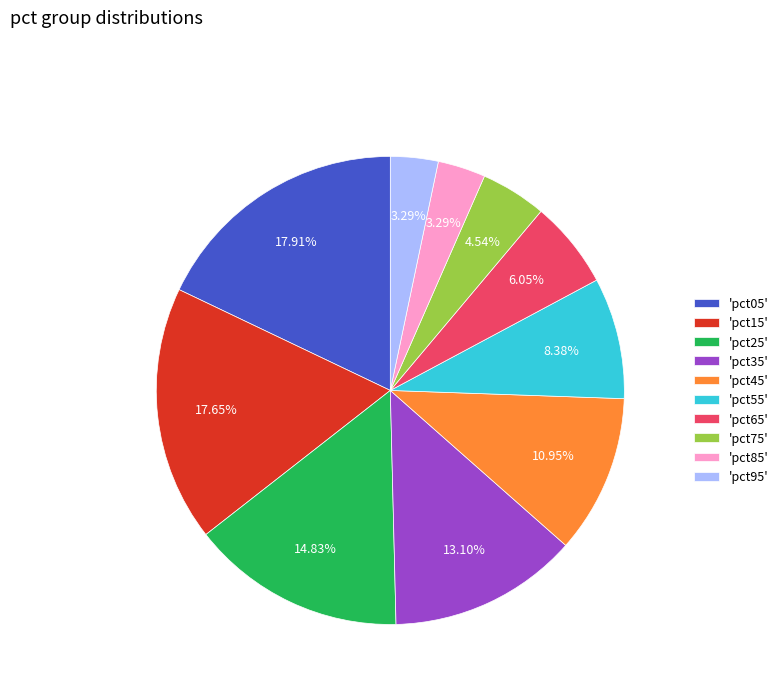

Is there a majority slice in this chart?

No